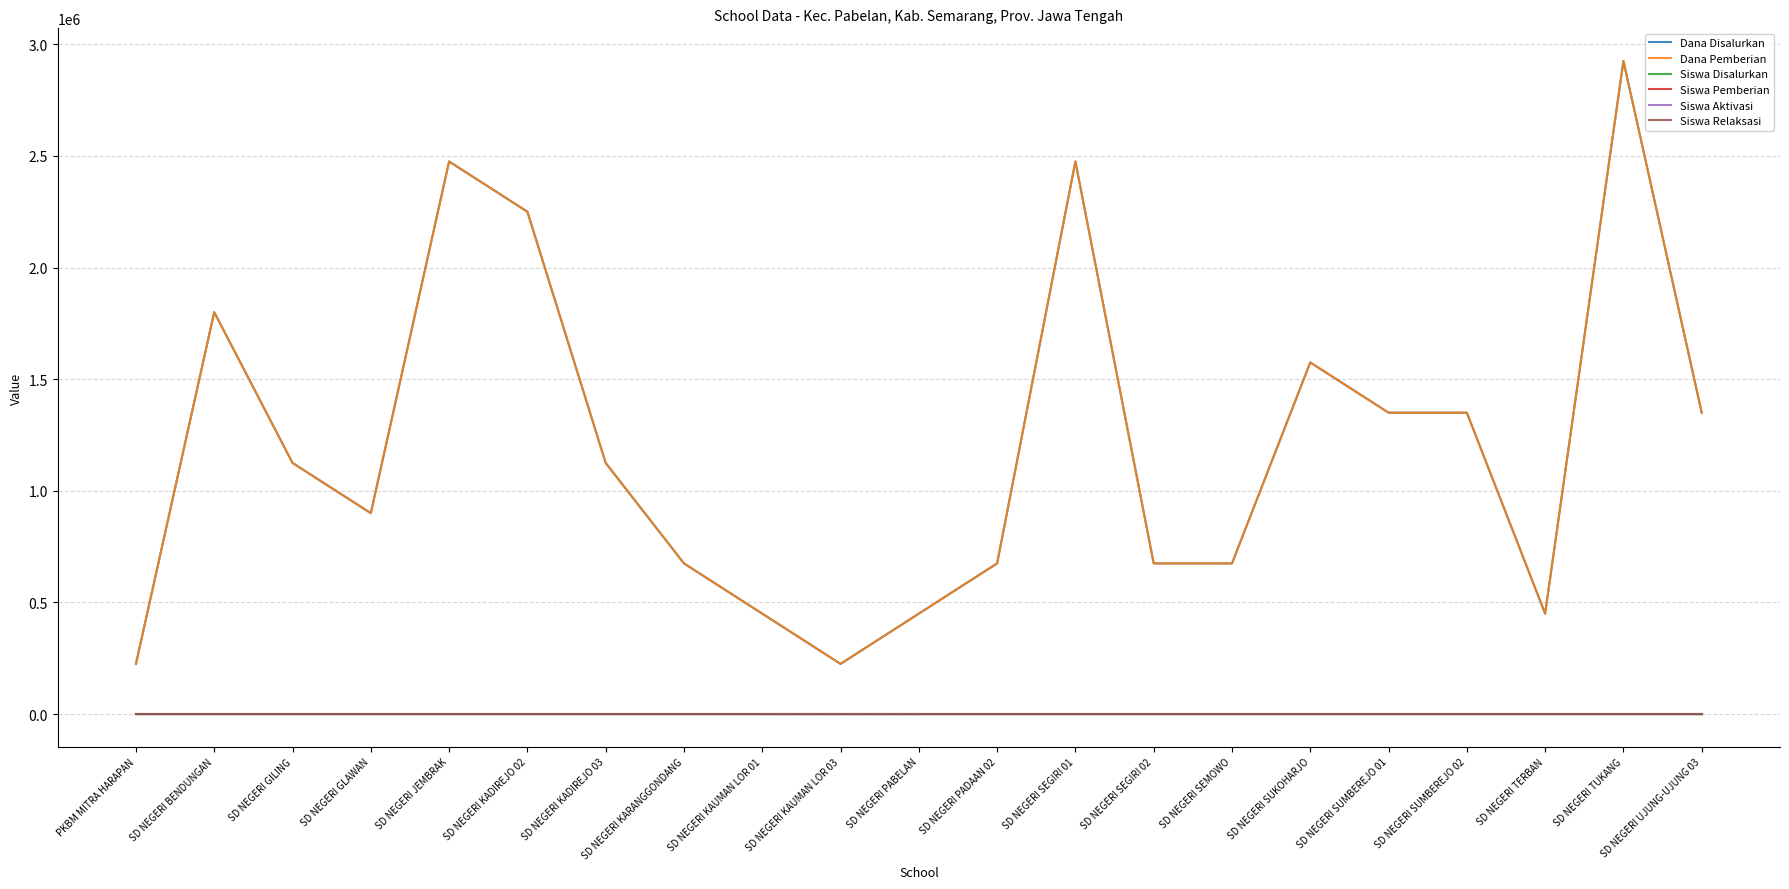

Between SD NEGERI KAUMAN LOR 01 and SD NEGERI KARANGGONDANG, which is larger?

SD NEGERI KARANGGONDANG